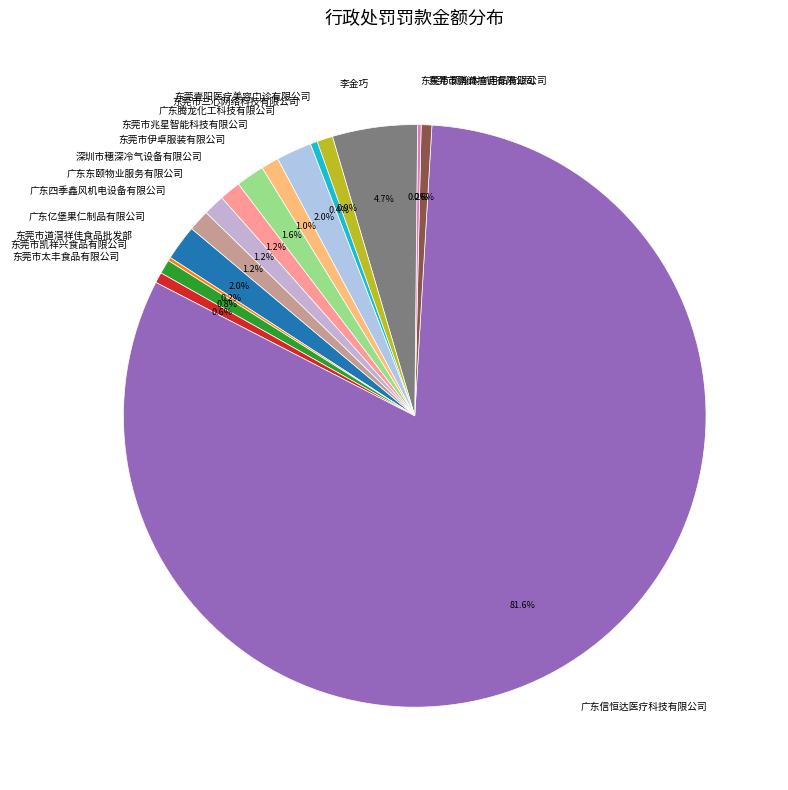

Which category accounts for the majority?

广东信恒达医疗科技有限公司